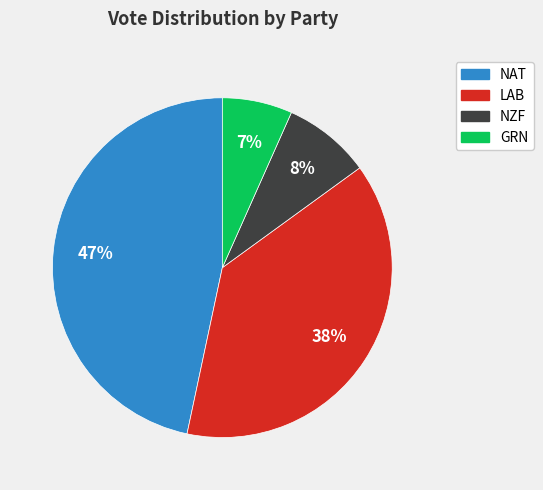

What is the smallest slice in the pie chart?

GRN